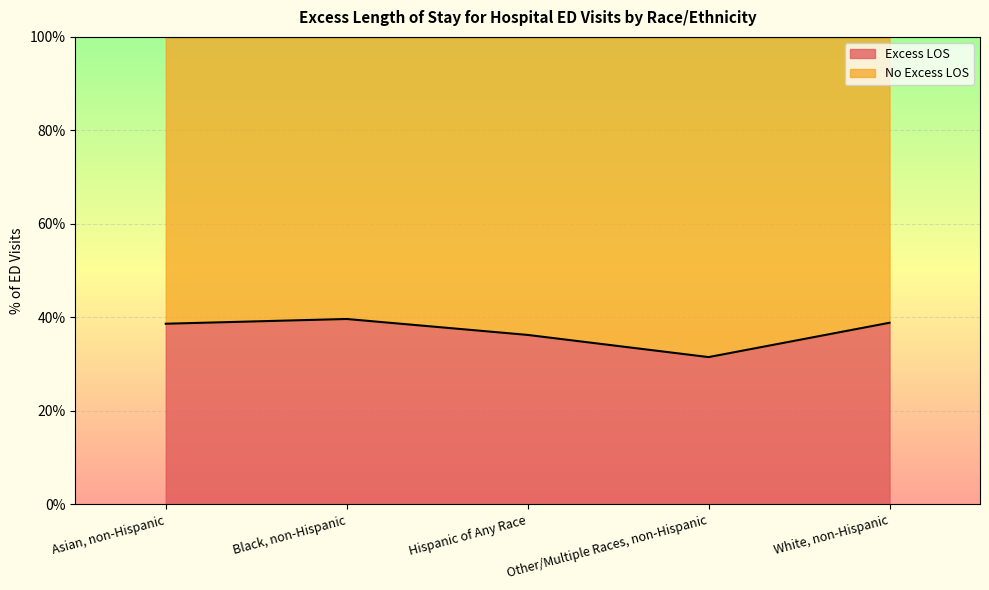

List the labels in order of value, largest first.

Black, non-Hispanic, White, non-Hispanic, Asian, non-Hispanic, Hispanic of Any Race, Other/Multiple Races, non-Hispanic